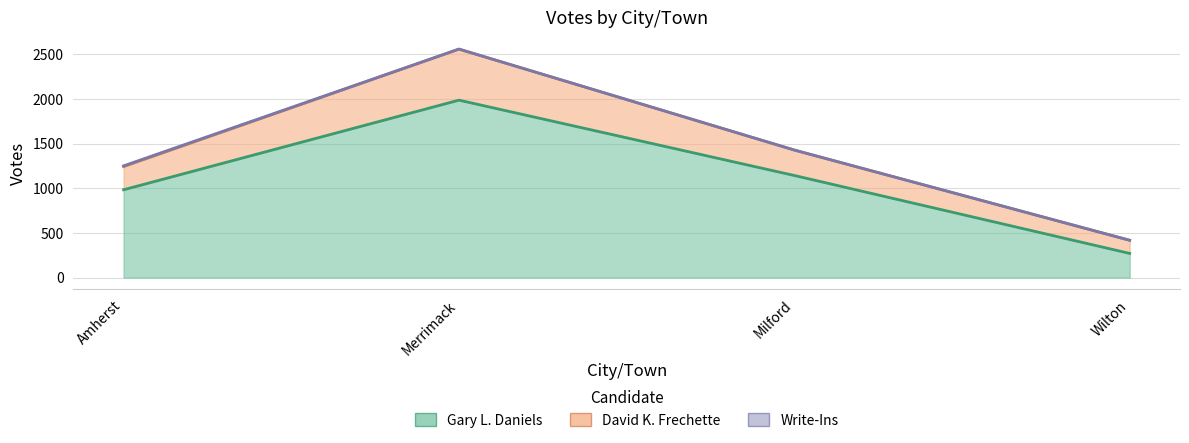

Which category has the lowest value in the David K. Frechette series?

Wilton